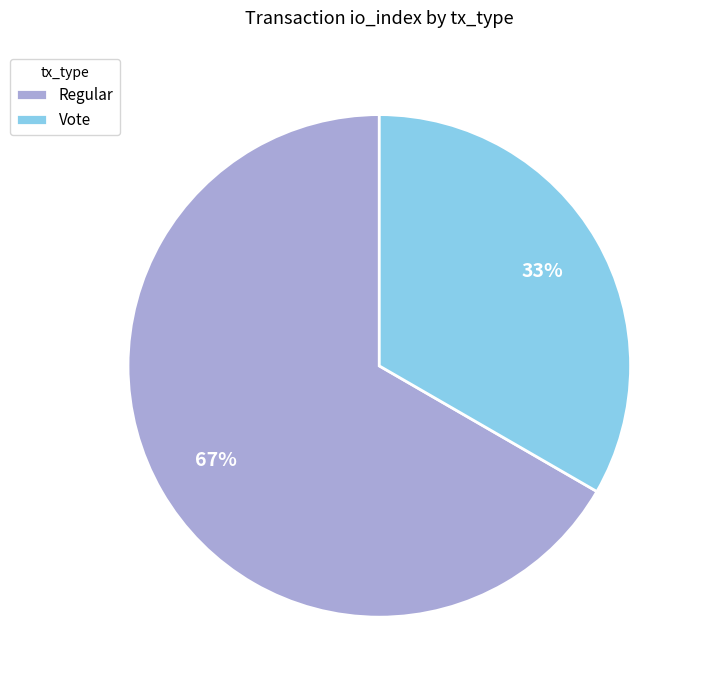

What percentage is the Regular slice, to the nearest percent?

67%